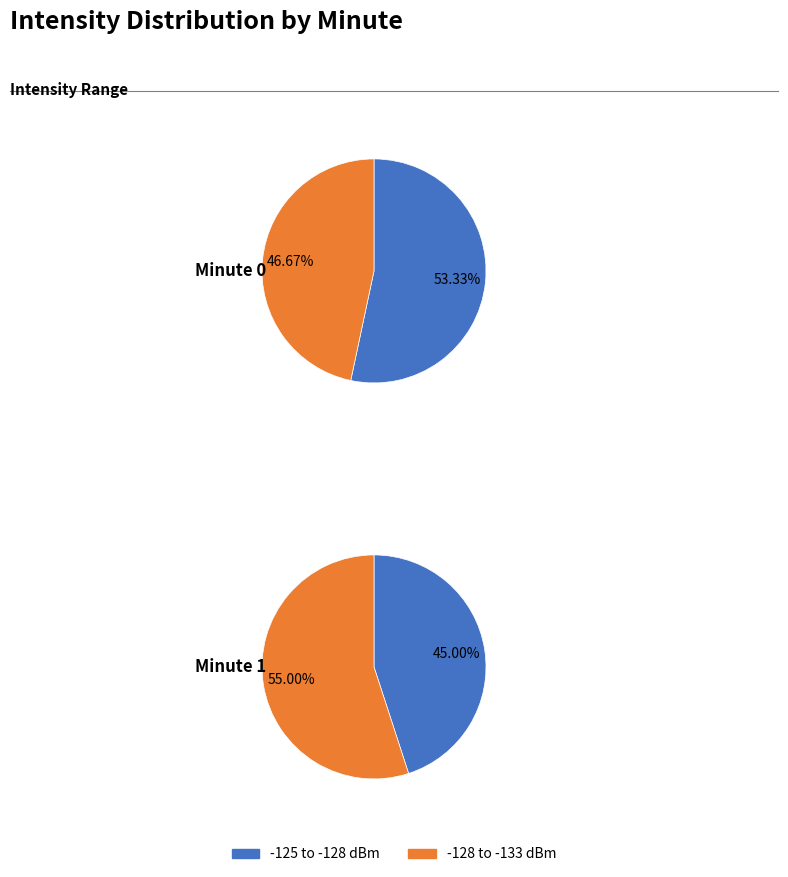

To the nearest percent, what is the average slice percentage?

50%